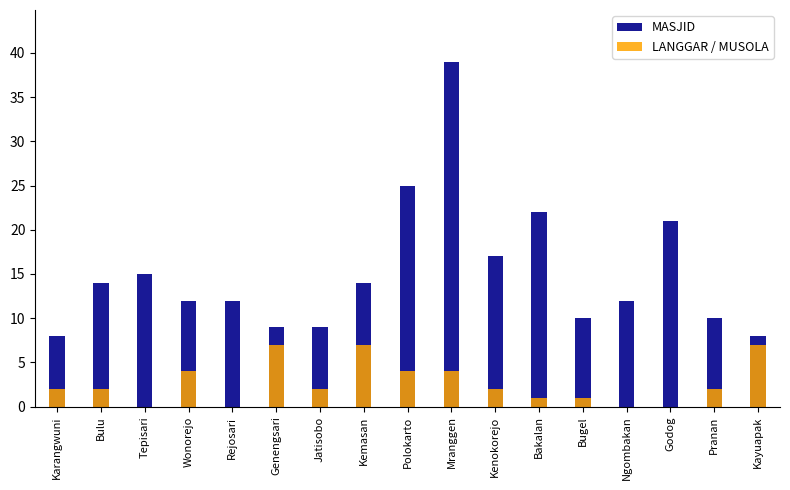

What is the label of the 11th bar from the right?

Jatisobo